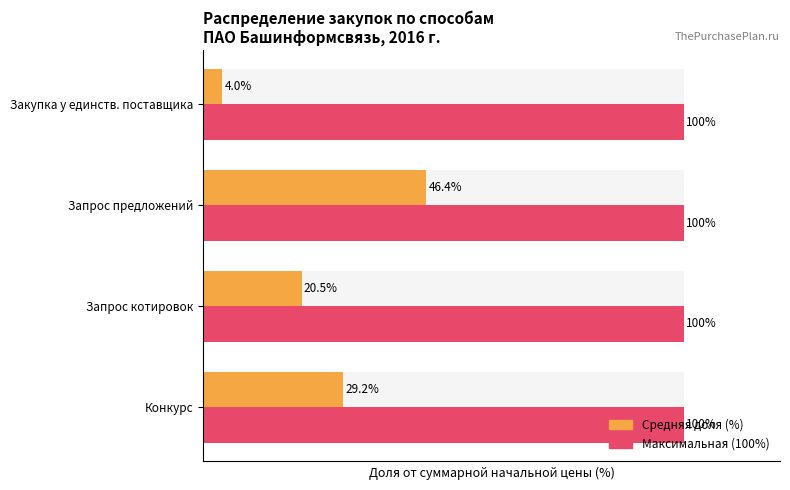

At which category is the sum across all series the highest?

2